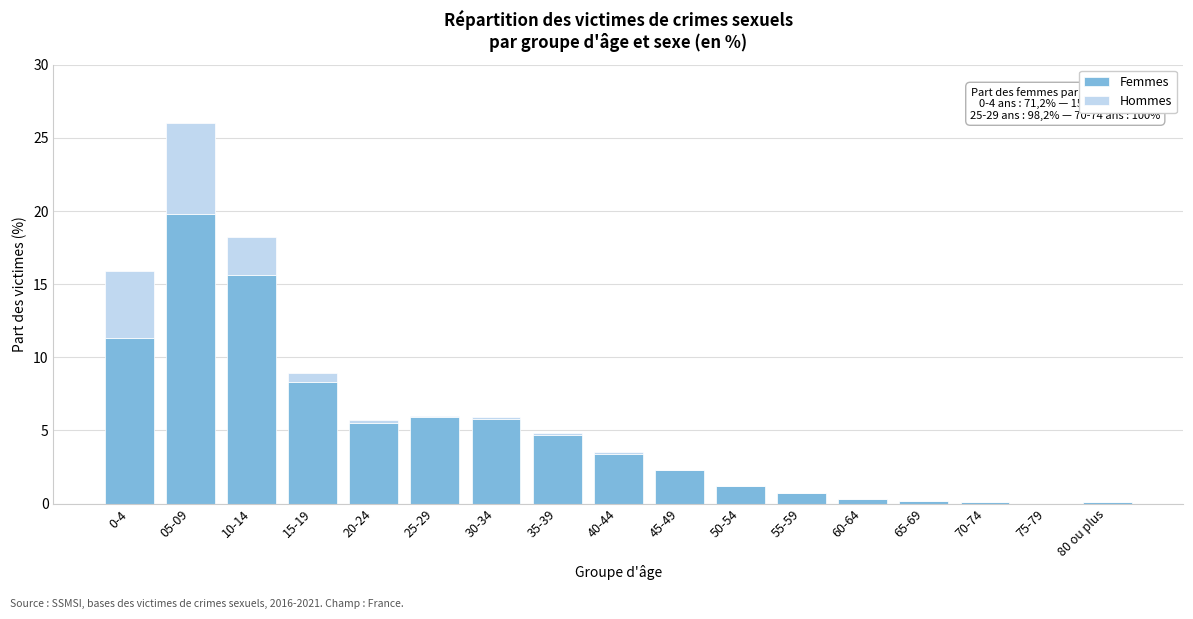

The value of Femmes at 40-44 is 3.4. True or false?

True